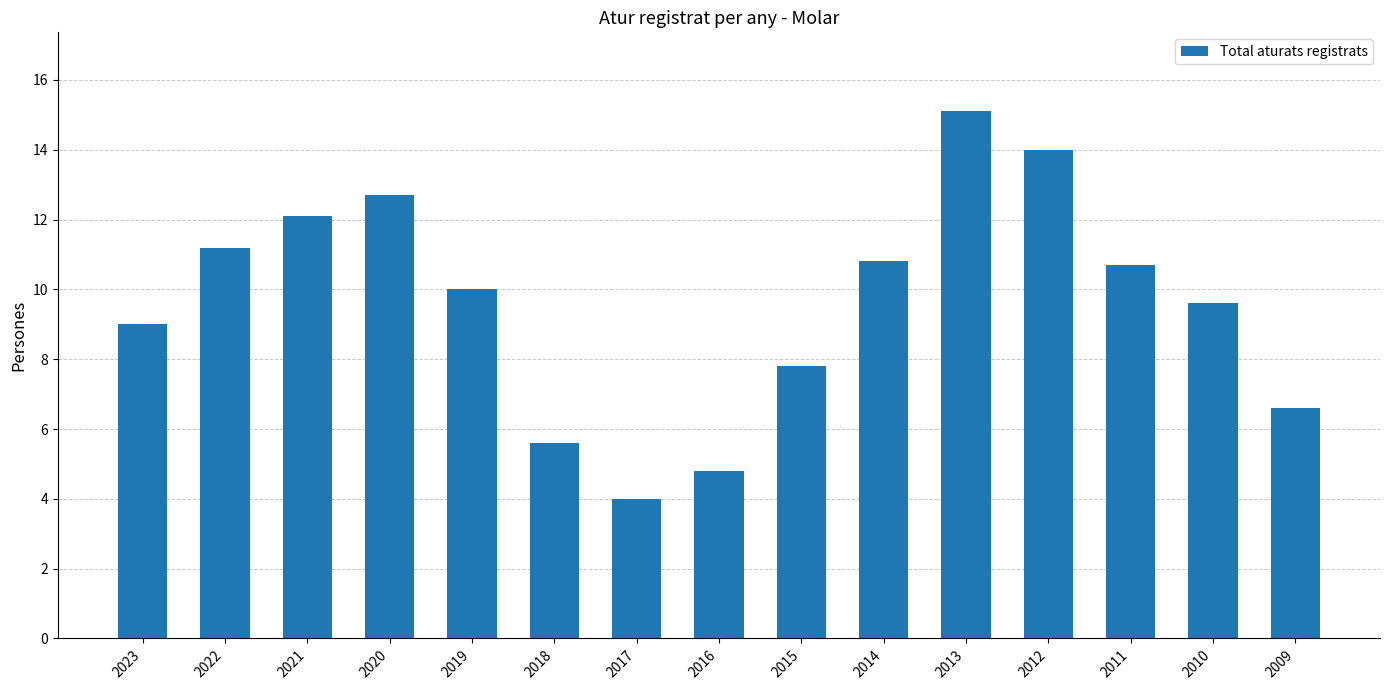

Count the number of categories in the chart.

15